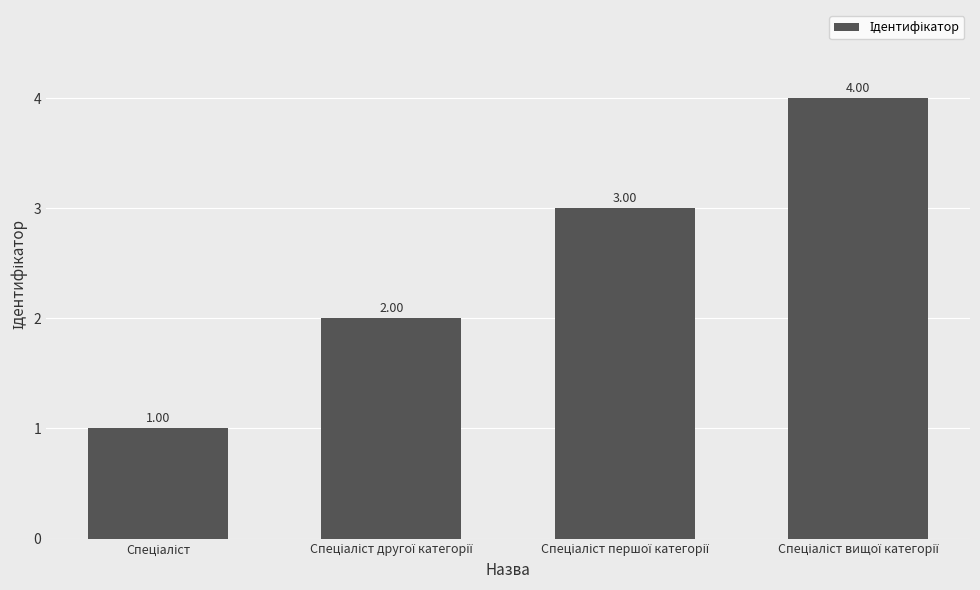

What is the difference between the maximum and minimum values?

3